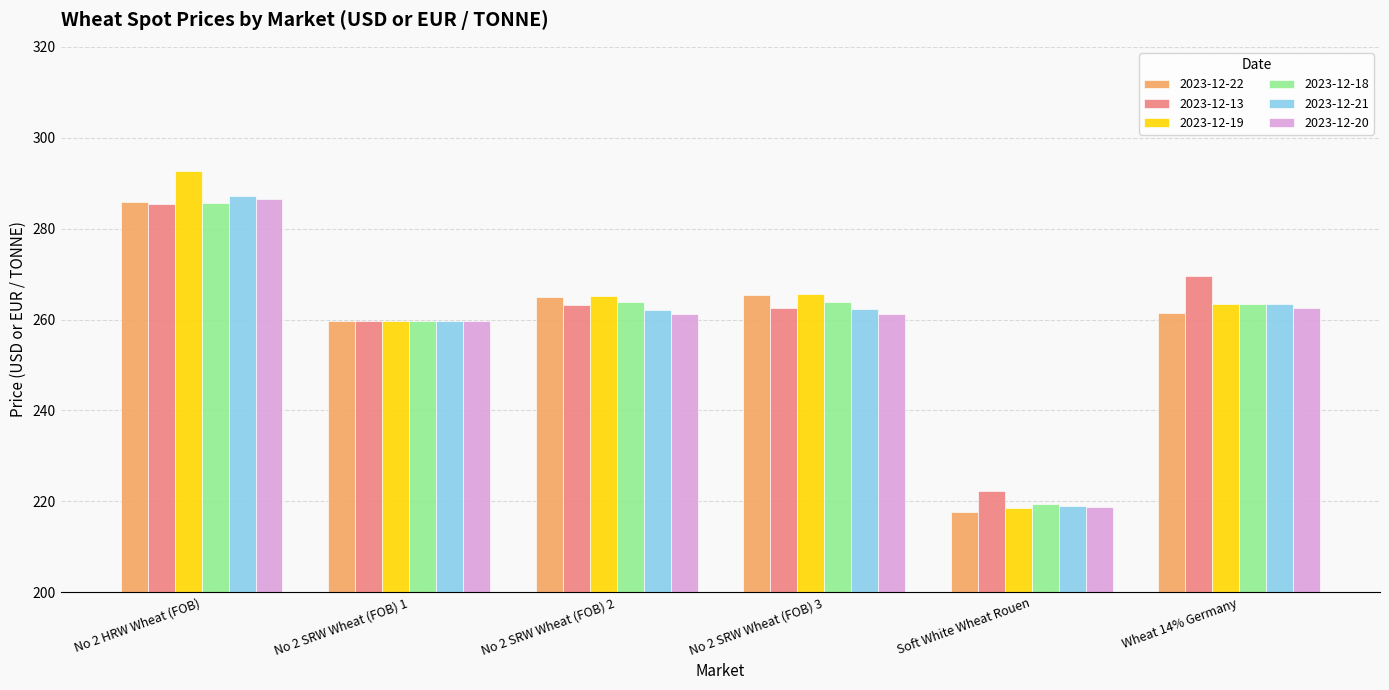

Where is 2023-12-13 nearest to the value 253?

No 2 SRW Wheat (FOB) 1